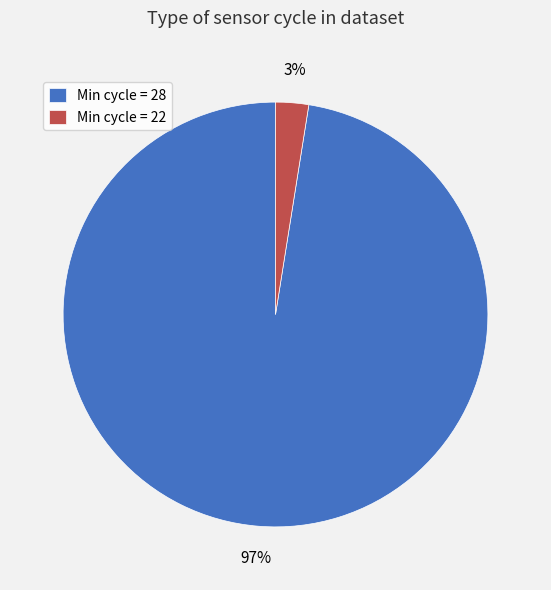

Between Min cycle = 22 and Min cycle = 28, which is larger?

Min cycle = 28